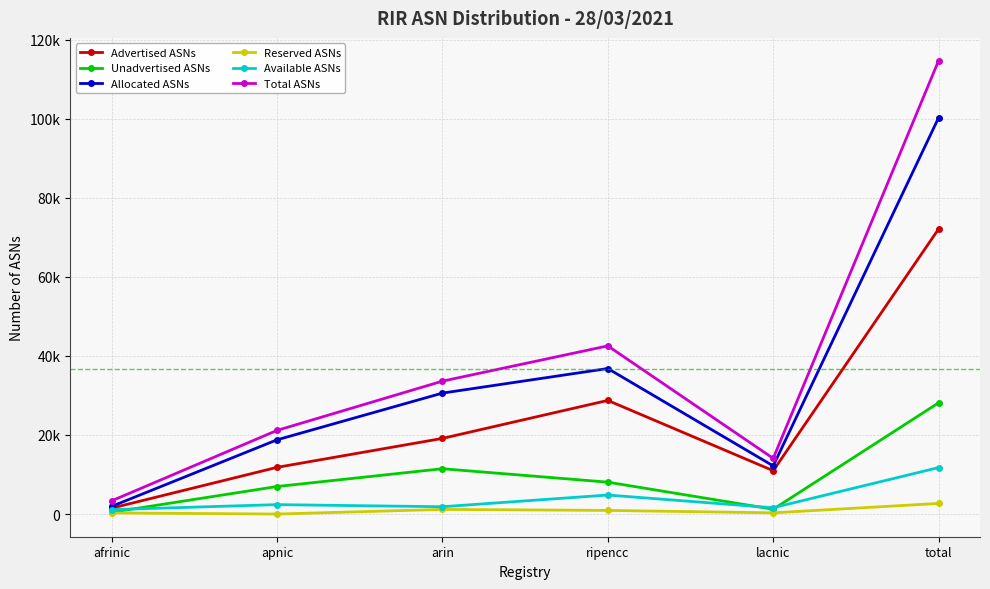

Where is the first local minimum for Unadvertised ASNs?

lacnic